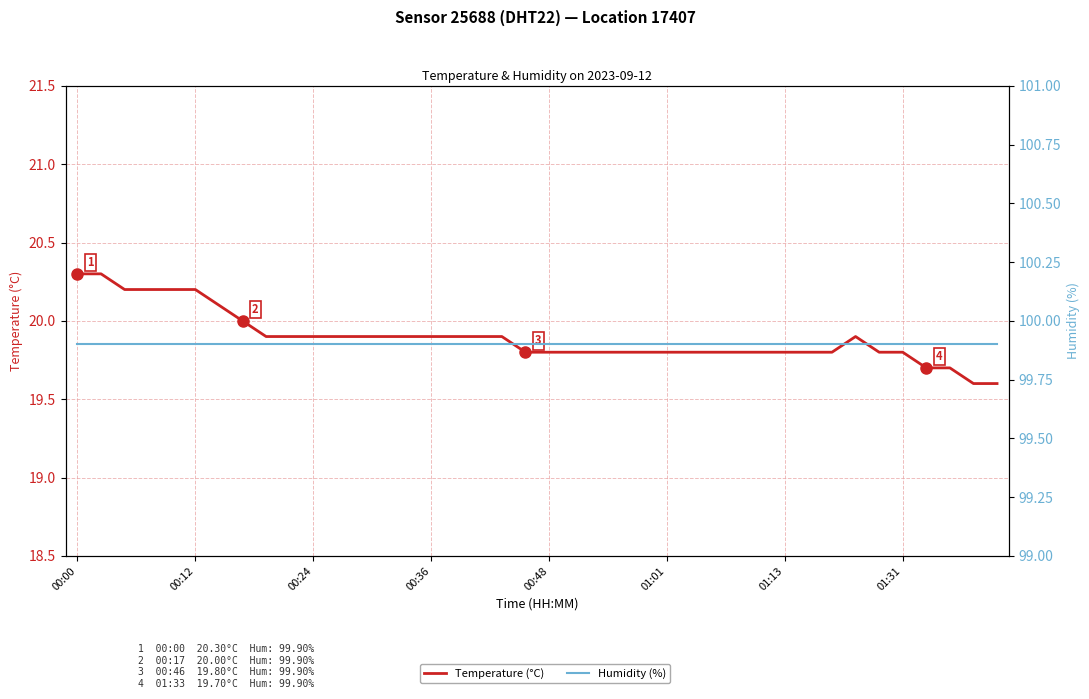

True or false: Temperature (°C) and Humidity (%) cross at least once.

False